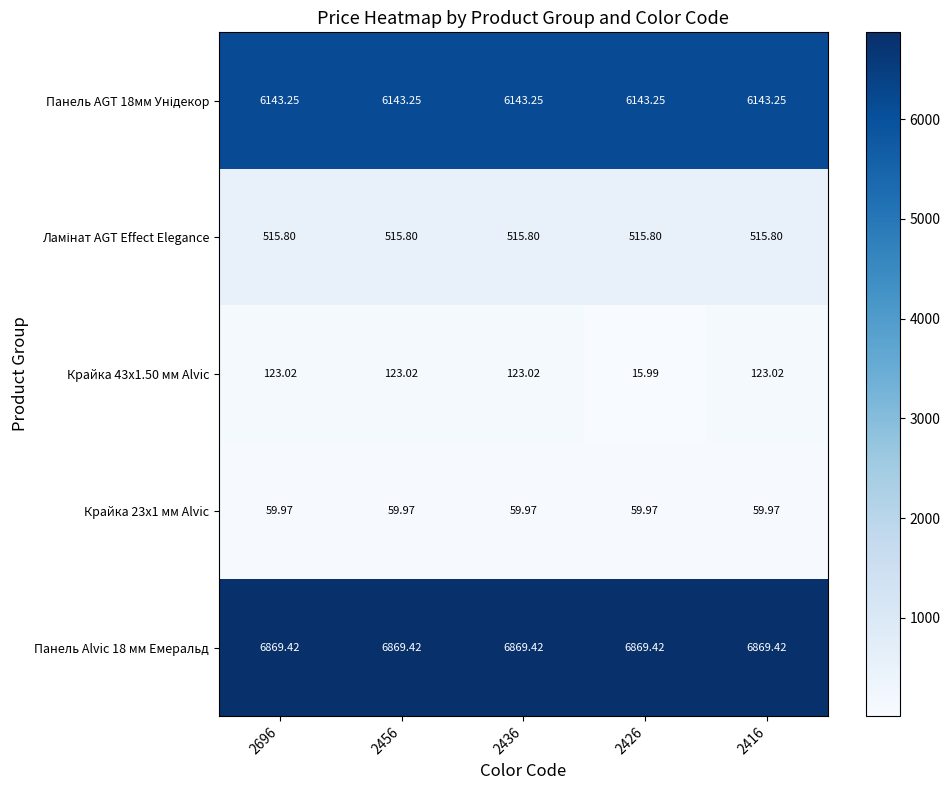

Which series has the largest range (max minus min)?

Крайка 43x1.50 мм Alvic